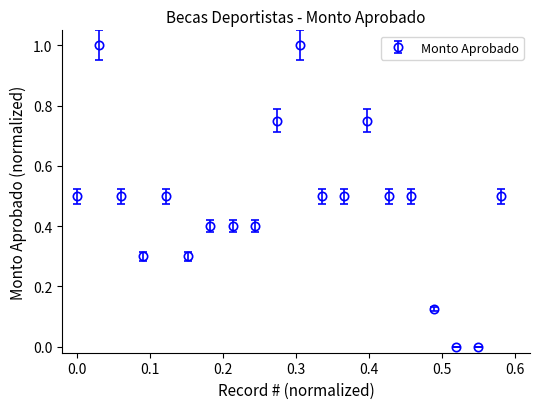

What is the average value?

0.5